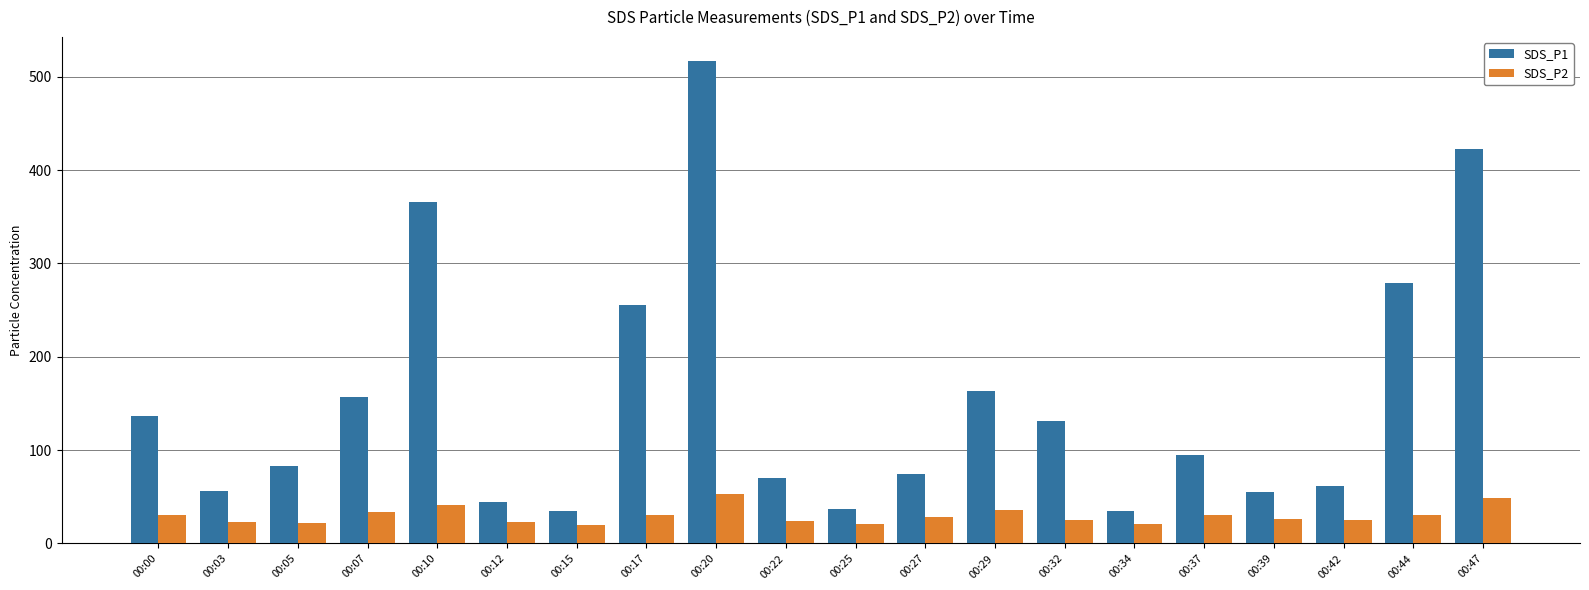

At which label does SDS_P1 reach its peak?

00:20